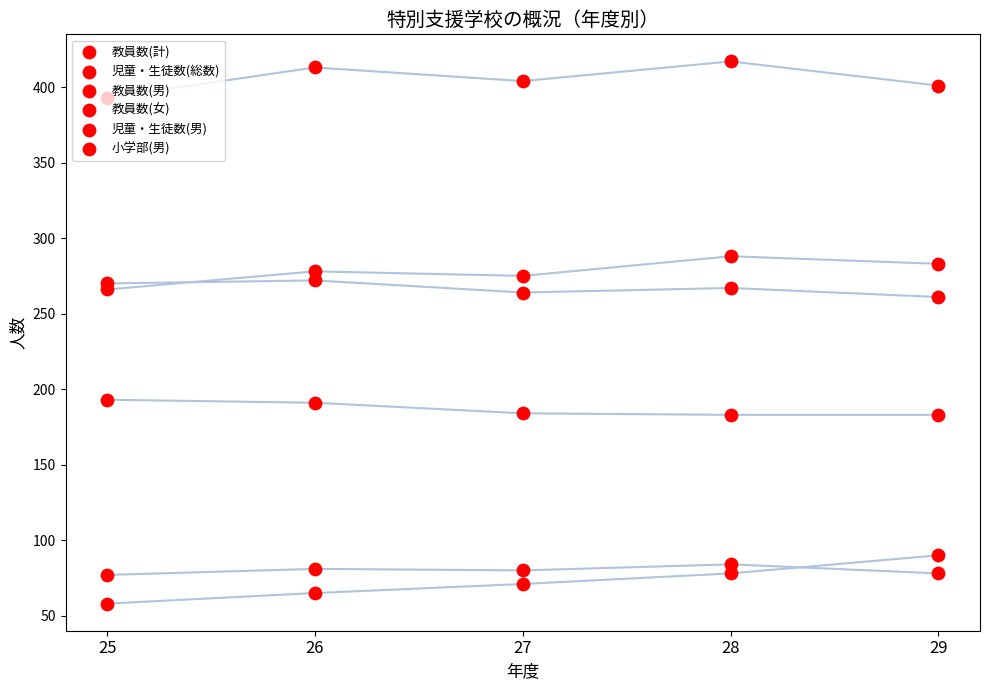

Which series has the largest total across all categories?

児童・生徒数(総数)